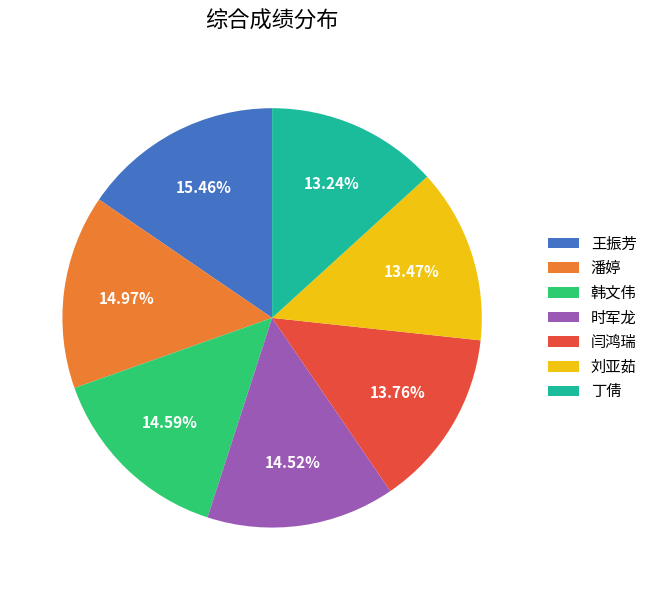

What percentage do 潘婷 and 刘亚茹 together represent?

28.4%